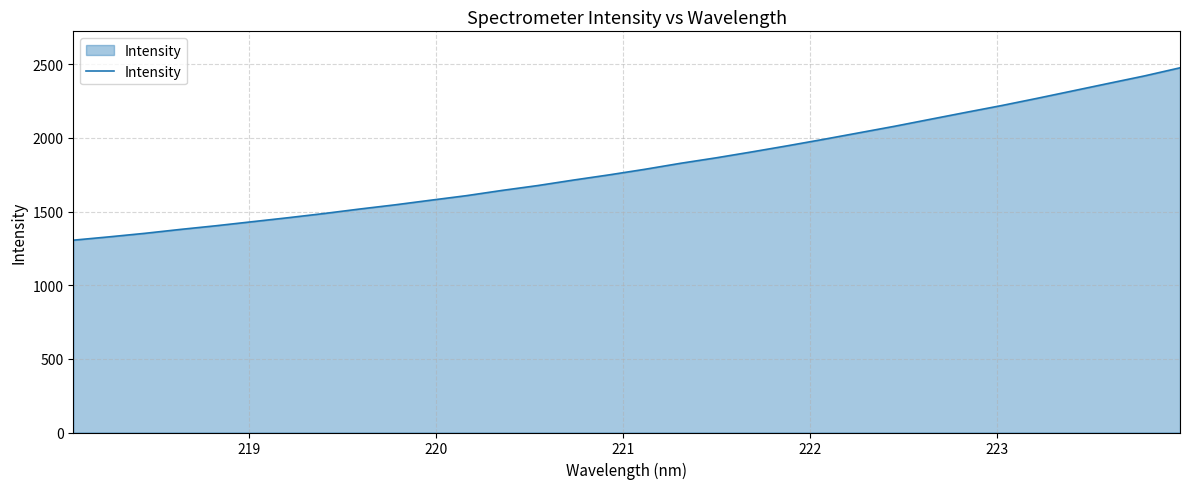

What is the average value?

1811.8